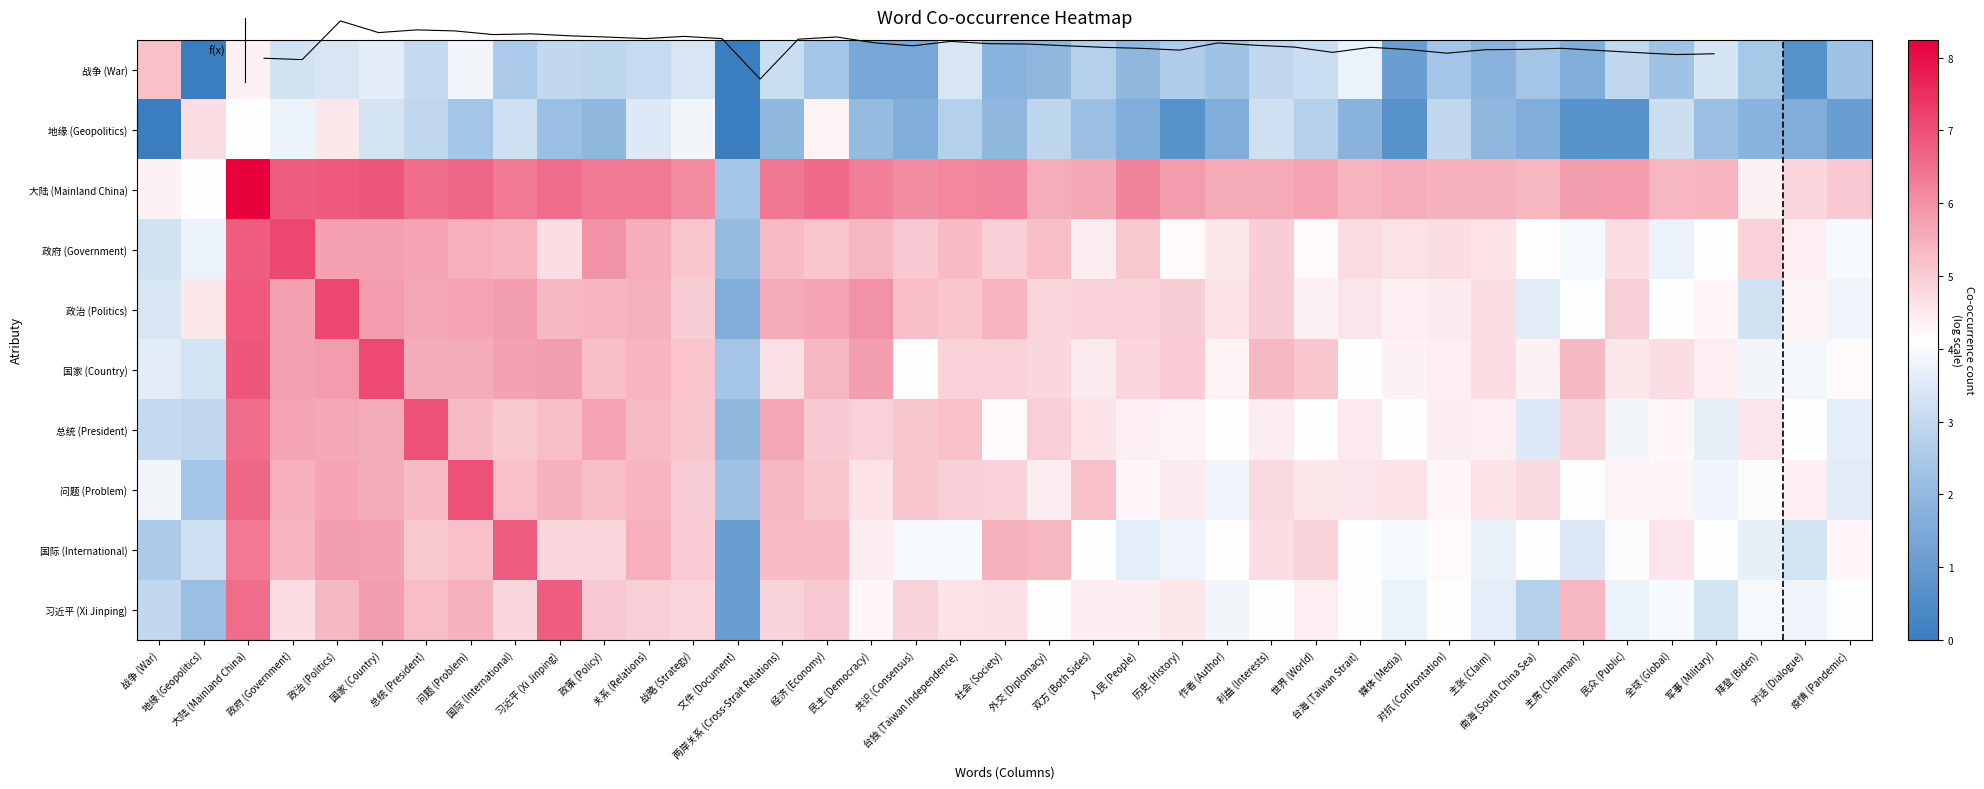

Count the number of categories in the chart.

39